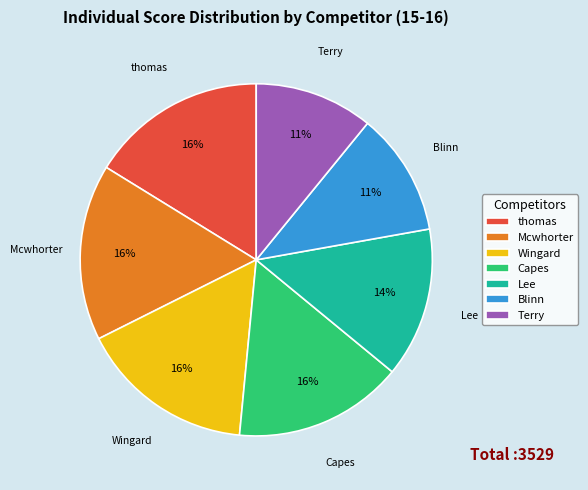

What is the ratio of the value at Mcwhorter to the value at thomas?

1.0